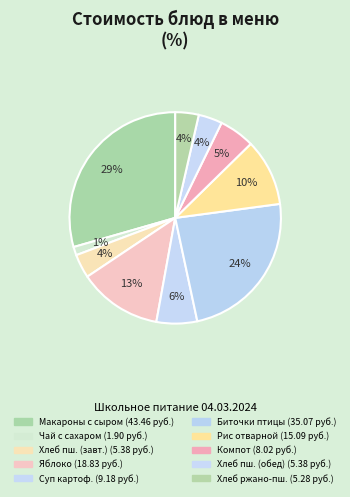

Count the number of slices in the pie.

10